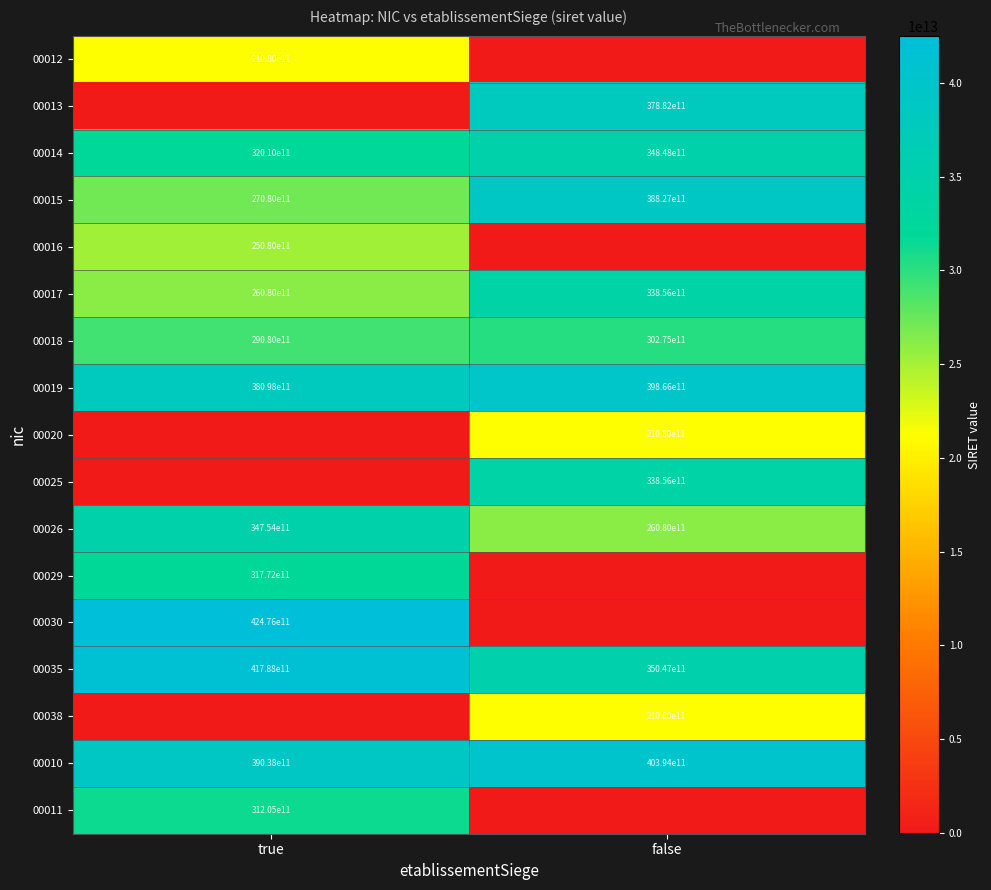

At which category is the sum across all series the highest?

true